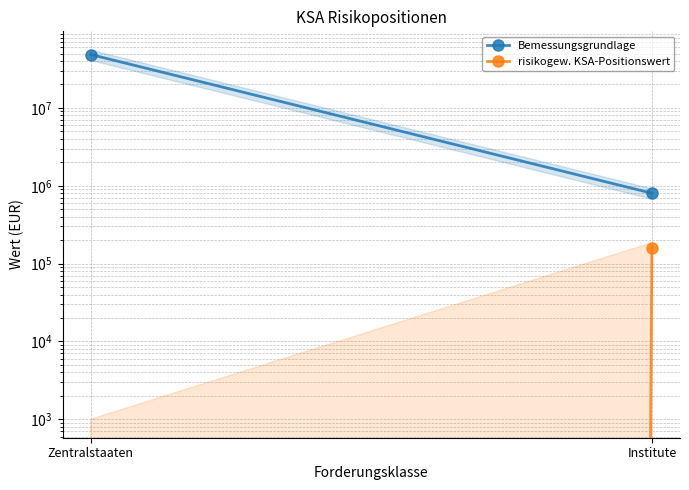

Reading left to right, transcribe all the data shown in this chart.

Bemessungsgrundlage: Zentralstaaten=48537077.5	Institute=802014.7
risikogew. KSA-Positionswert: Zentralstaaten=0.0	Institute=160402.9